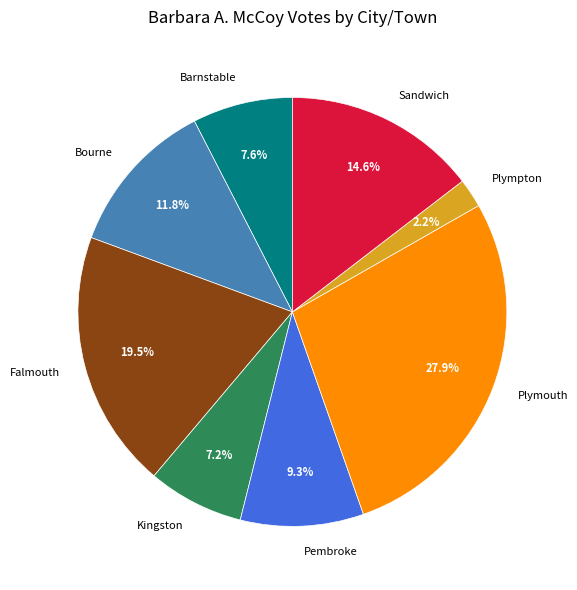

Is it true that Plympton is 2% of the pie?

True